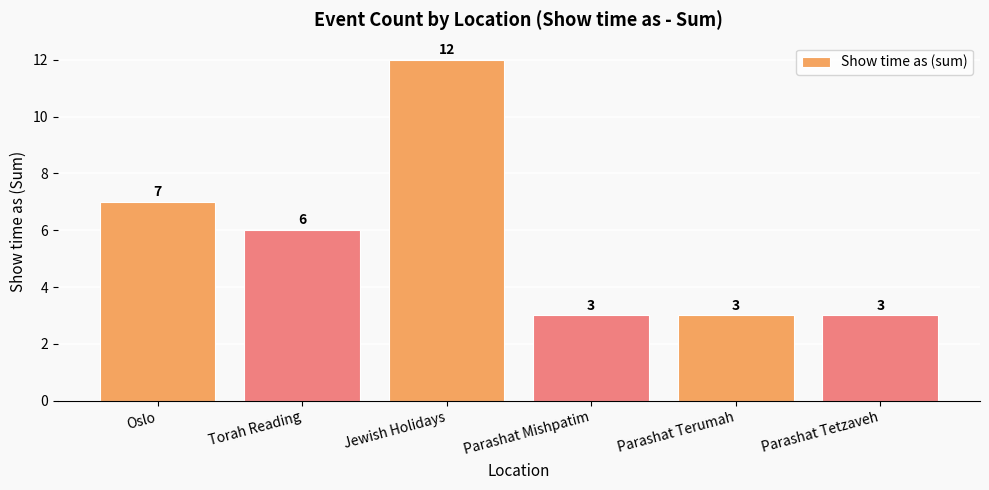

The chart shows a value of 3 at Parashat Terumah. True or false?

True